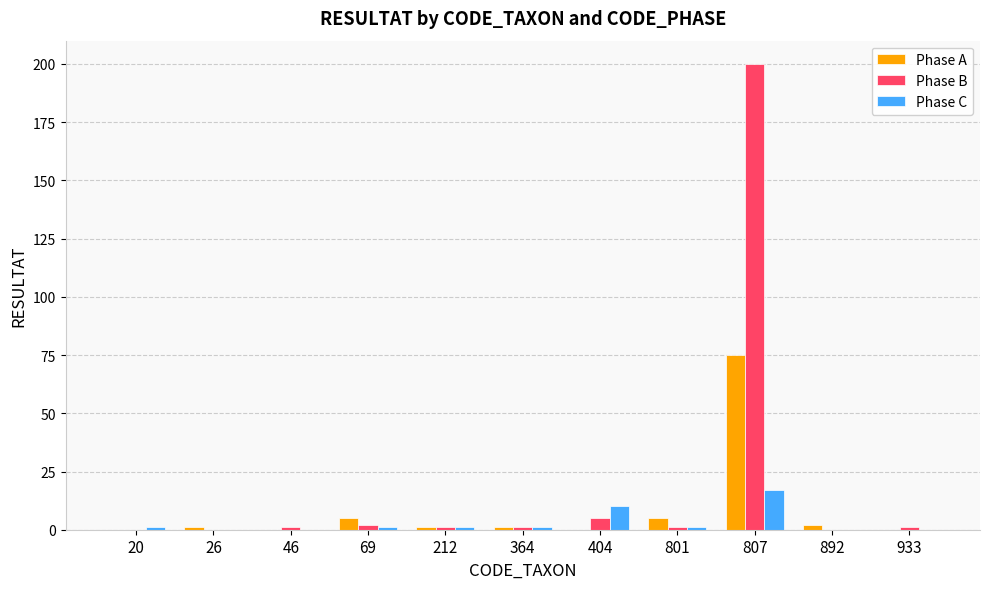

Reading left to right, list all the values displayed in this chart.

Phase A: 20=0	26=1	46=0	69=5	212=1	364=1	404=0	801=5	807=75	892=2	933=0
Phase B: 20=0	26=0	46=1	69=2	212=1	364=1	404=5	801=1	807=200	892=0	933=1
Phase C: 20=1	26=0	46=0	69=1	212=1	364=1	404=10	801=1	807=17	892=0	933=0